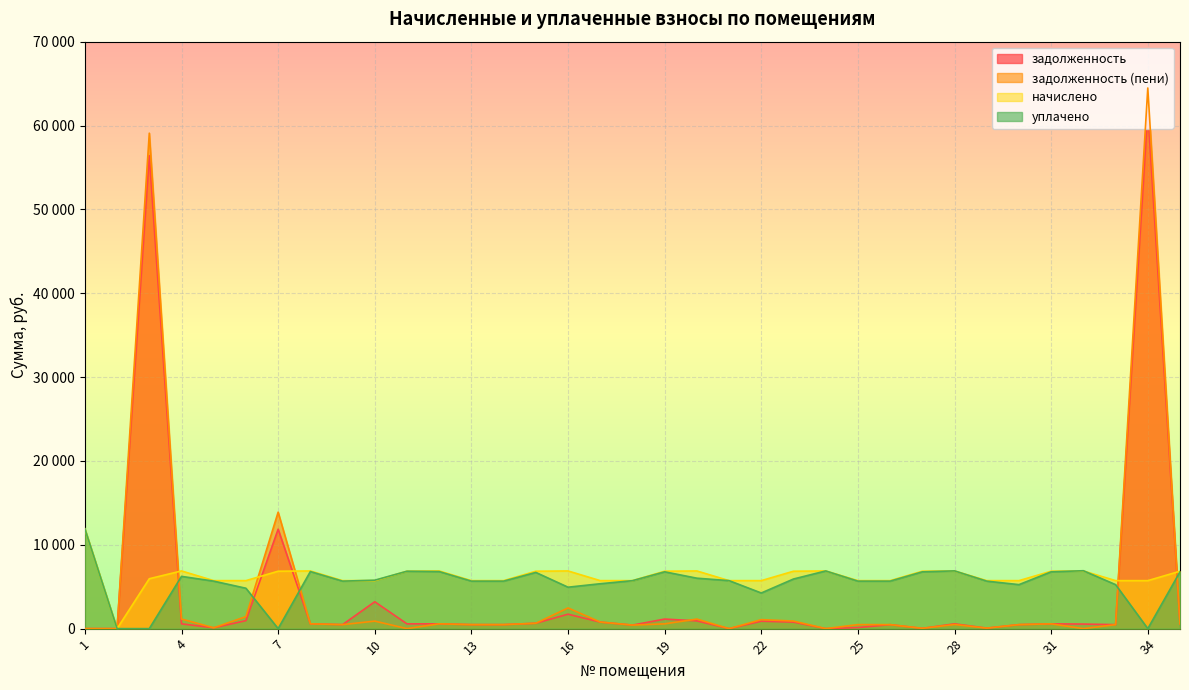

List the labels in order of задолженность (пени) value, largest first.

34, 3, 7, 16, 6, 4, 20, 22, 23, 10, 17, 15, 8, 12, 19, 31, 35, 28, 25, 9, 14, 26, 30, 33, 13, 18, 5, 29, 27, 24, 1, 2, 11, 21, 32